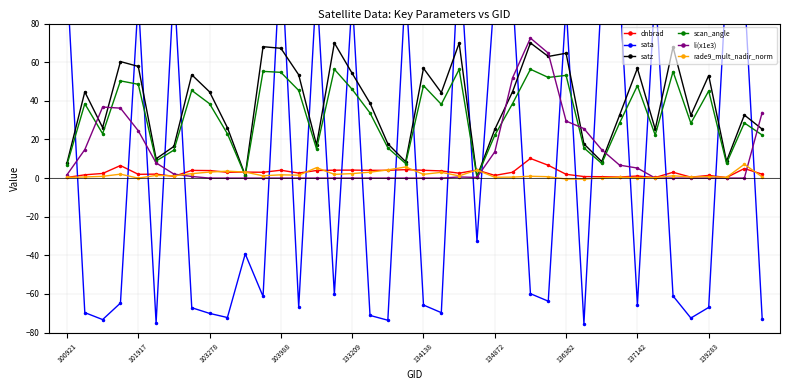

Which series ends up on top after the final intersection of scan_angle and li(x1e3)?

li(x1e3)